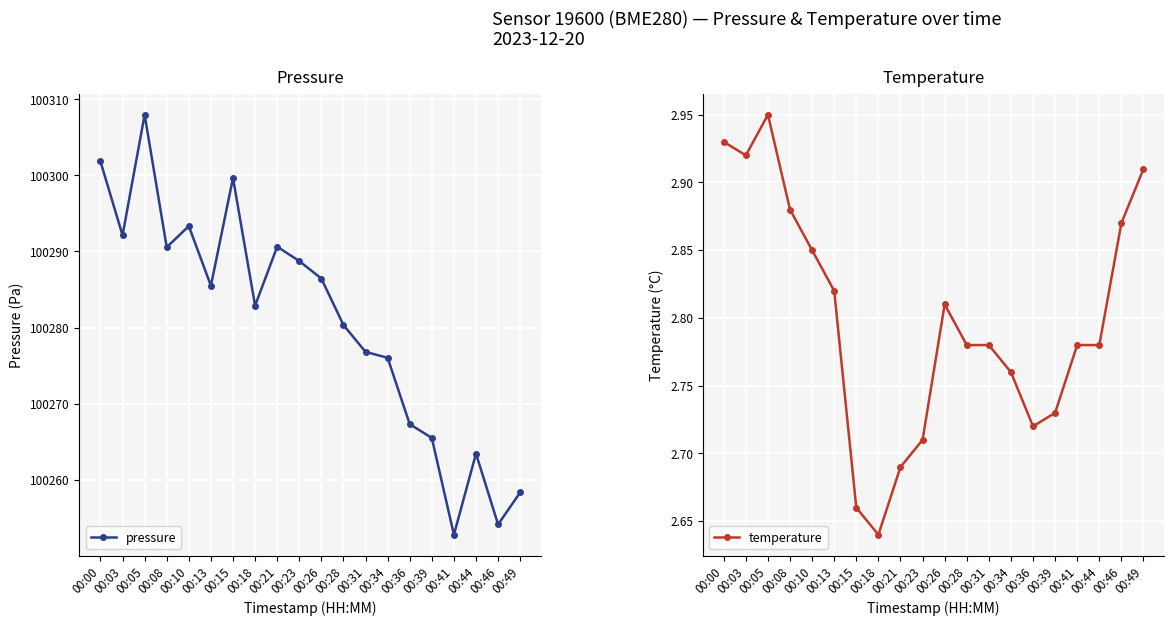

Reading left to right, what are all the values shown in this chart?

pressure: 00:00=100301.8	00:03=100292.1	00:05=100308.0	00:08=100290.6	00:10=100293.3	00:13=100285.5	00:15=100299.7	00:18=100282.9	00:21=100290.6	00:23=100288.8	00:26=100286.4	00:28=100280.3	00:31=100276.8	00:34=100276.0	00:36=100267.3	00:39=100265.5	00:41=100252.8	00:44=100263.4	00:46=100254.1	00:49=100258.3
temperature: 00:00=2.9	00:03=2.9	00:05=3.0	00:08=2.9	00:10=2.9	00:13=2.8	00:15=2.7	00:18=2.6	00:21=2.7	00:23=2.7	00:26=2.8	00:28=2.8	00:31=2.8	00:34=2.8	00:36=2.7	00:39=2.7	00:41=2.8	00:44=2.8	00:46=2.9	00:49=2.9